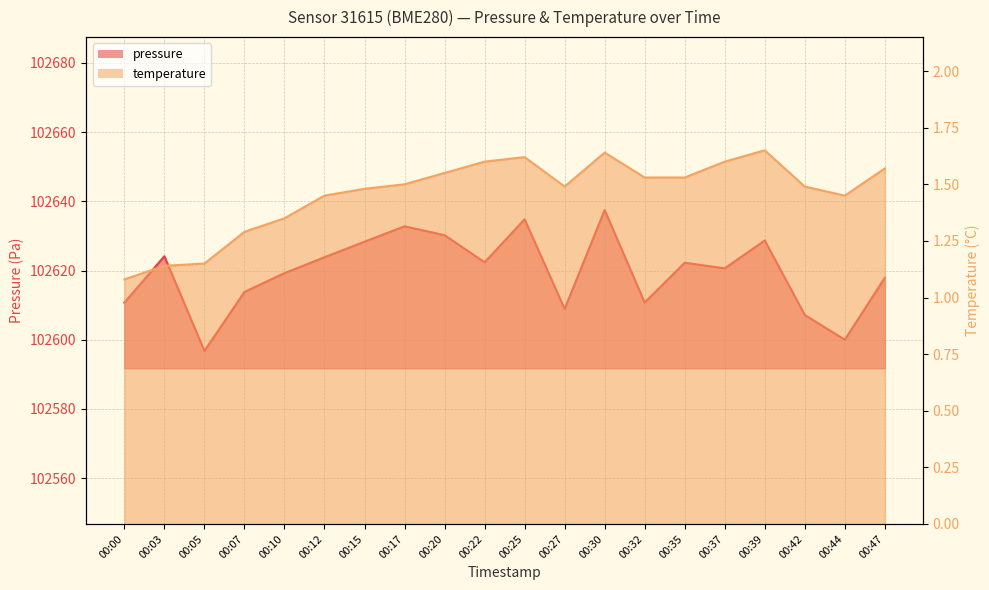

Read the pressure value at 00:17.

102632.8